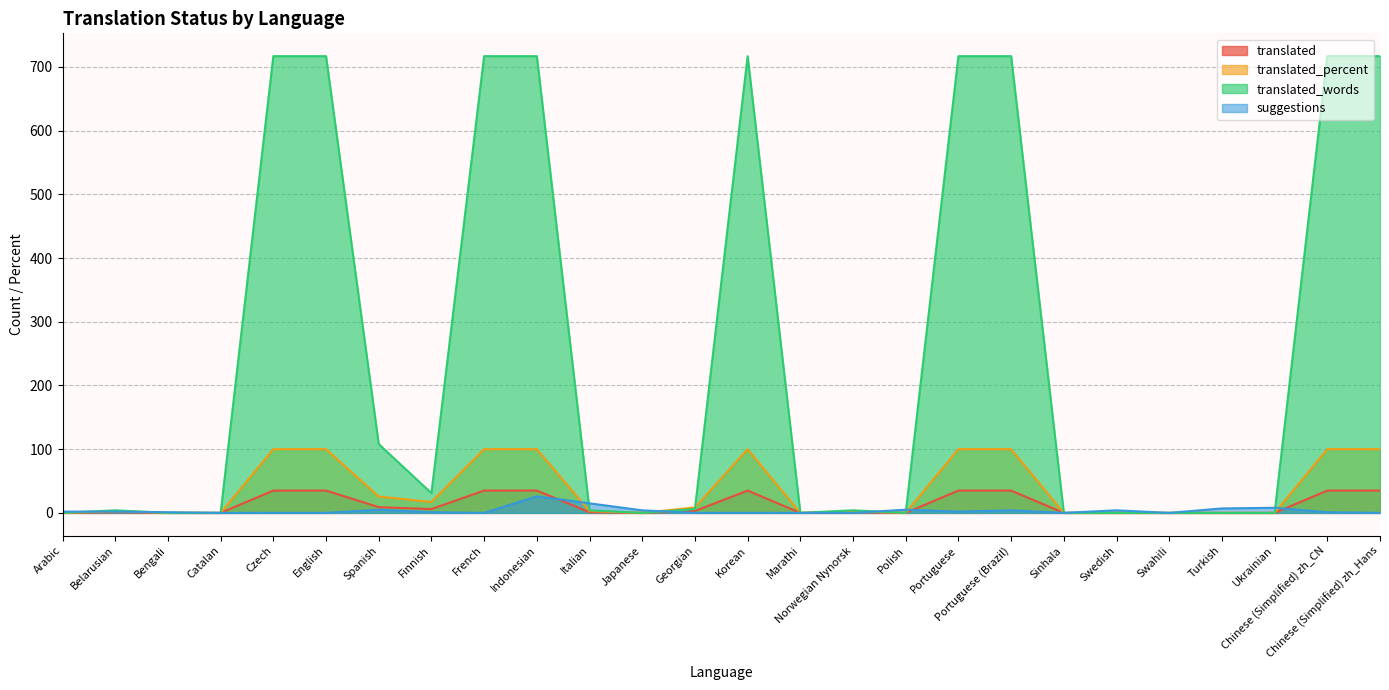

Where does the translated_words series first go above 4?

Czech